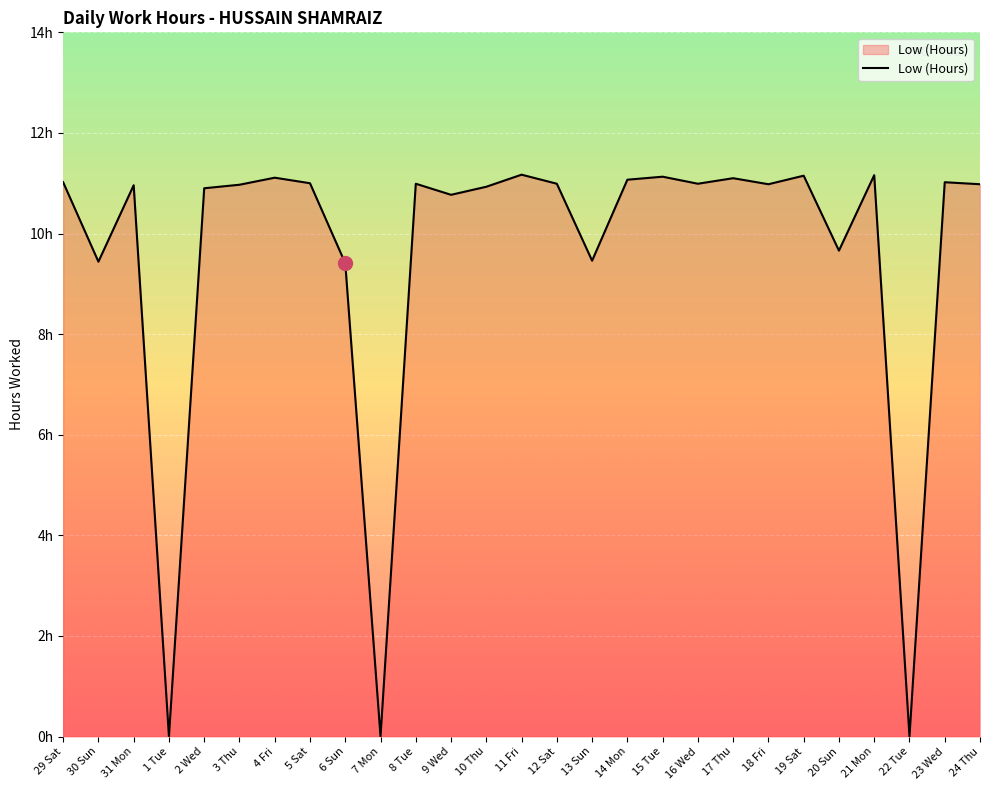

Does the chart display data point markers on the line(s)?

No